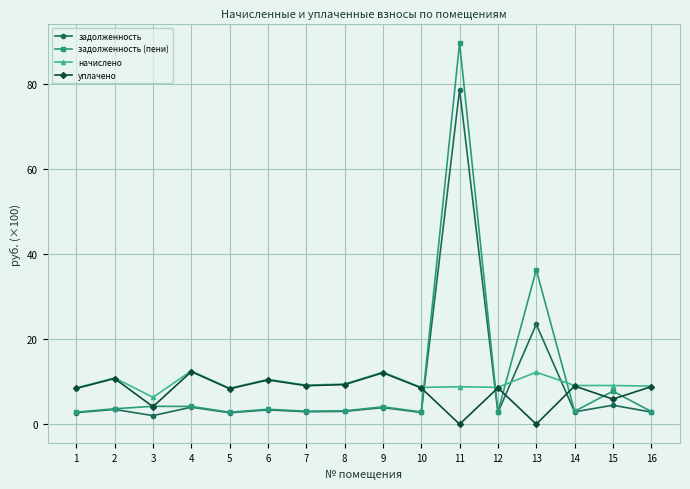

What is the difference between the highest and lowest values at 10?

5.9